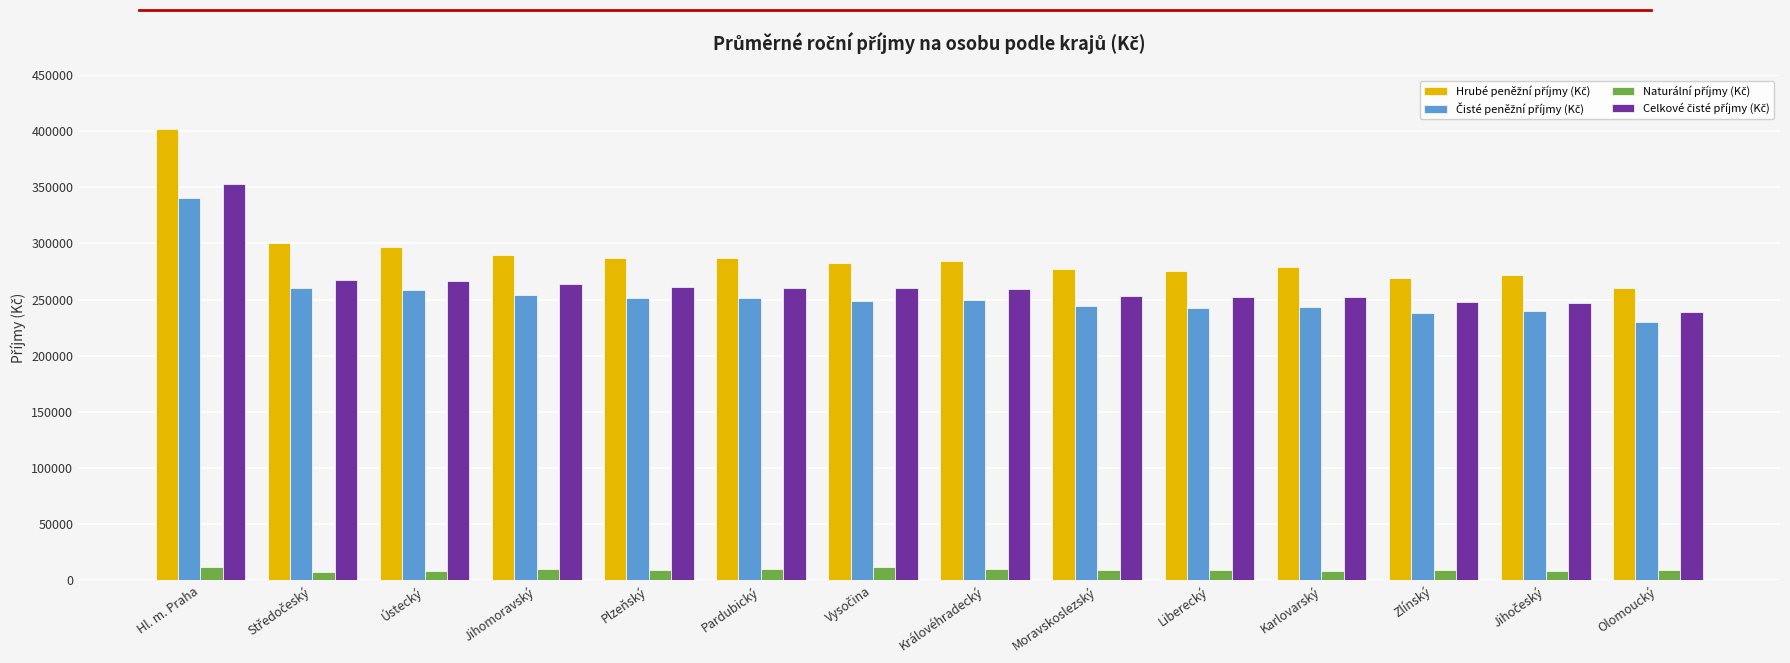

What is the spread (max minus min) of values at Pardubický?

277154.5